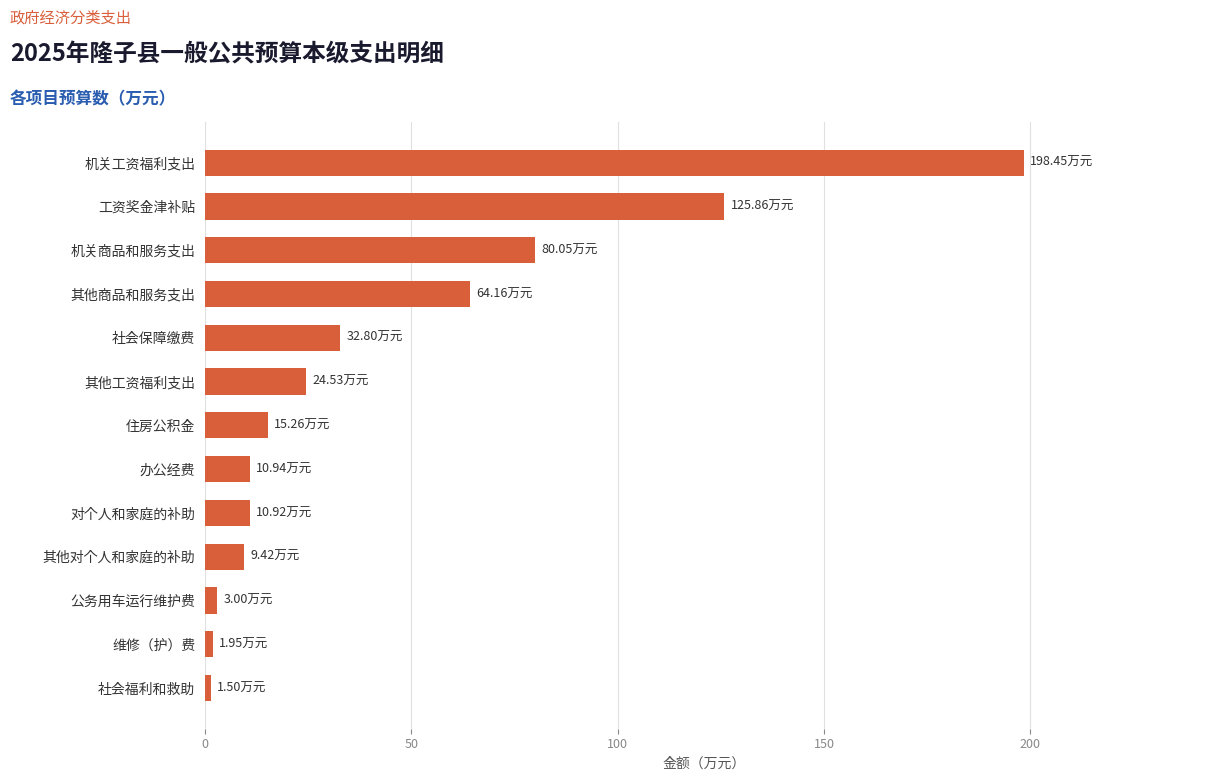

At which label is the value closest to 99?

机关商品和服务支出